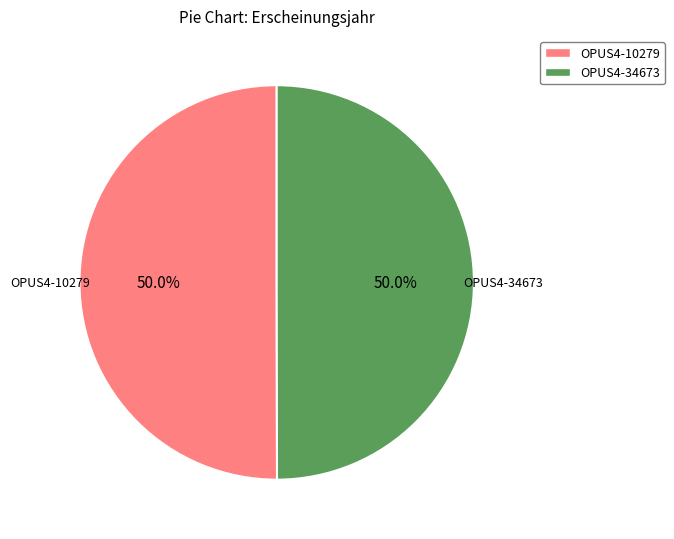

How many segments does this pie chart have?

2